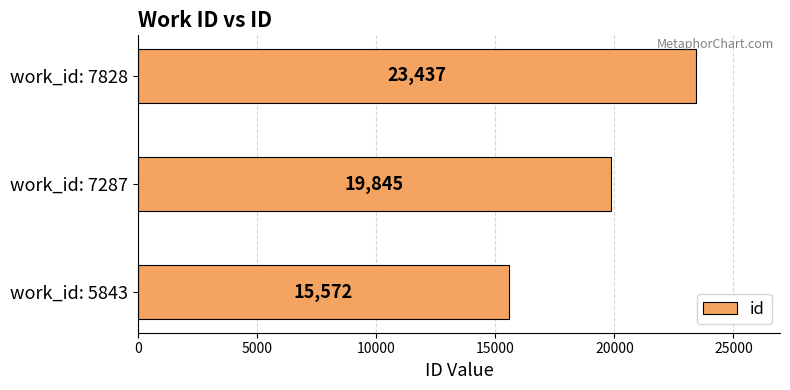

What is the maximum value shown in the chart?

23437